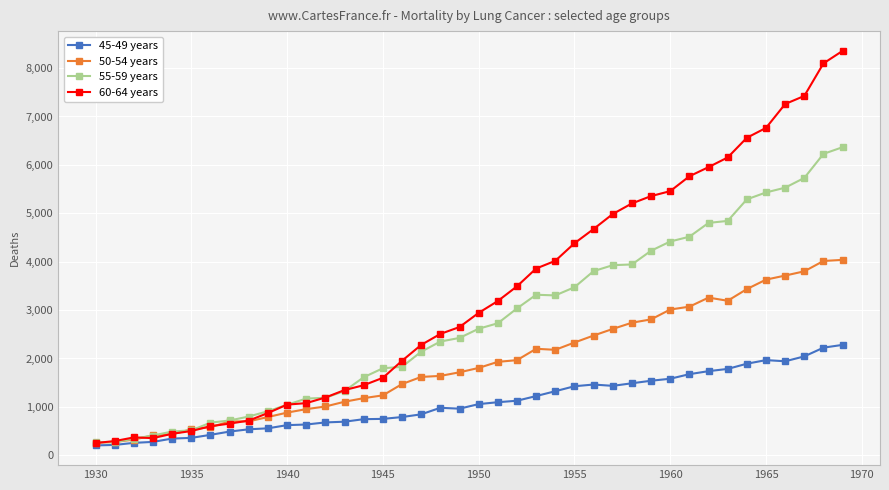

What is the value of the 55-59 years point at the 32nd from the left?

4515.9